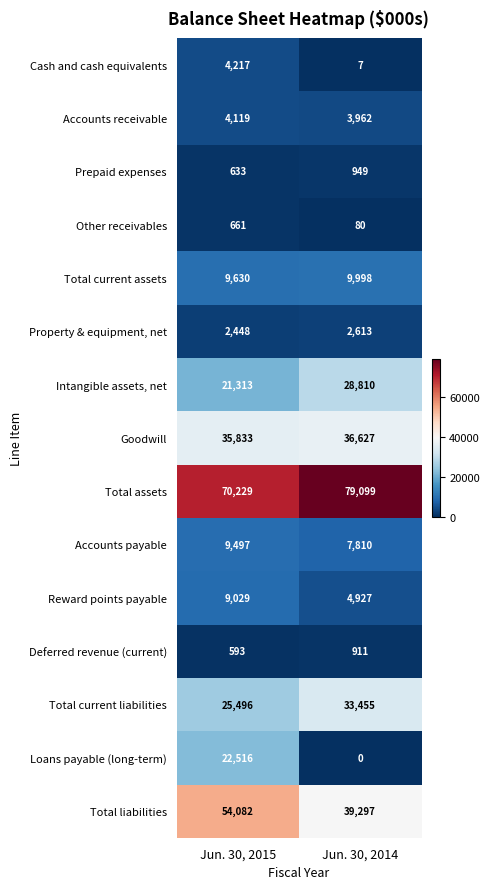

Is it true that Accounts payable equals 9497 at Jun. 30, 2015?

True